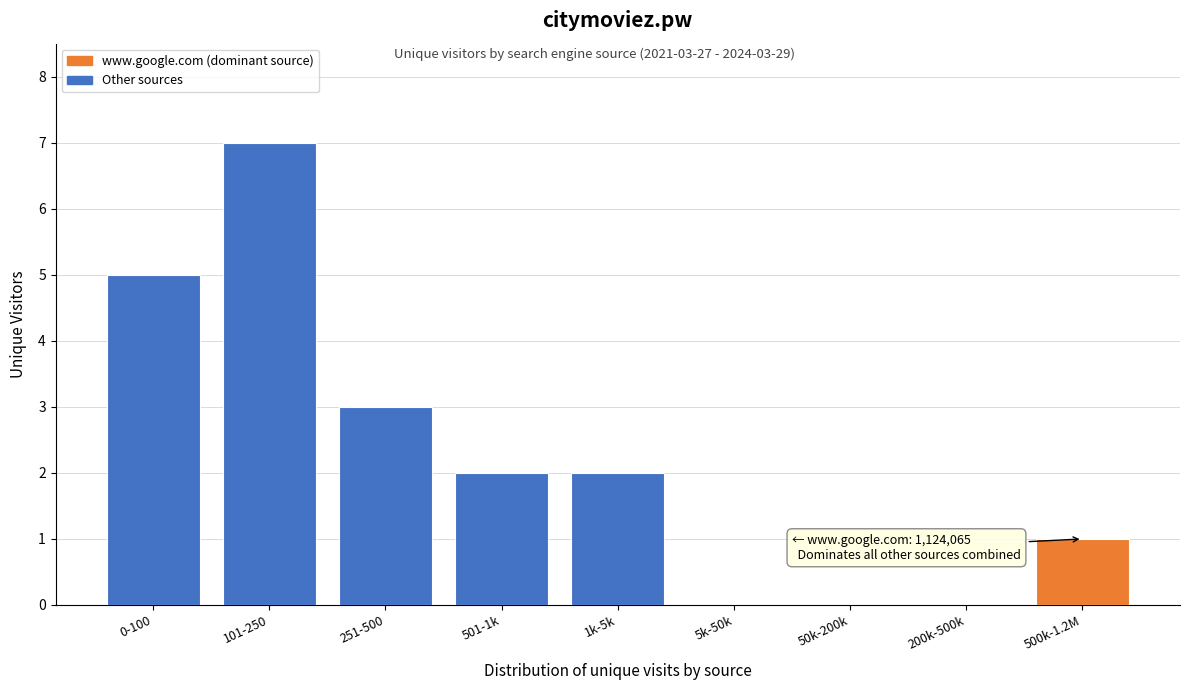

Reading right to left, list all the values displayed in this chart.

500k-1.2M=1	200k-500k=0	50k-200k=0	5k-50k=0	1k-5k=2	501-1k=2	251-500=3	101-250=7	0-100=5